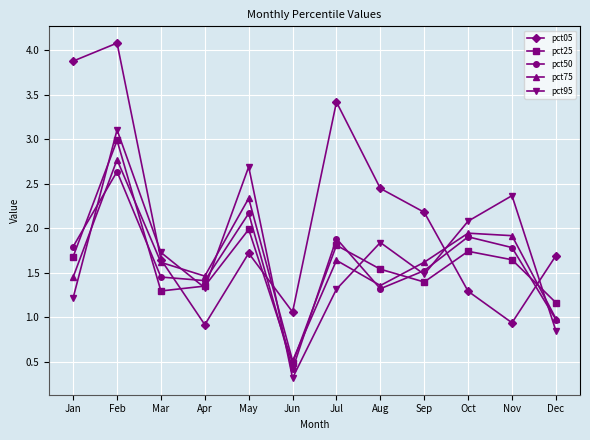

Which series ends up on top after the final intersection of pct95 and pct05?

pct05